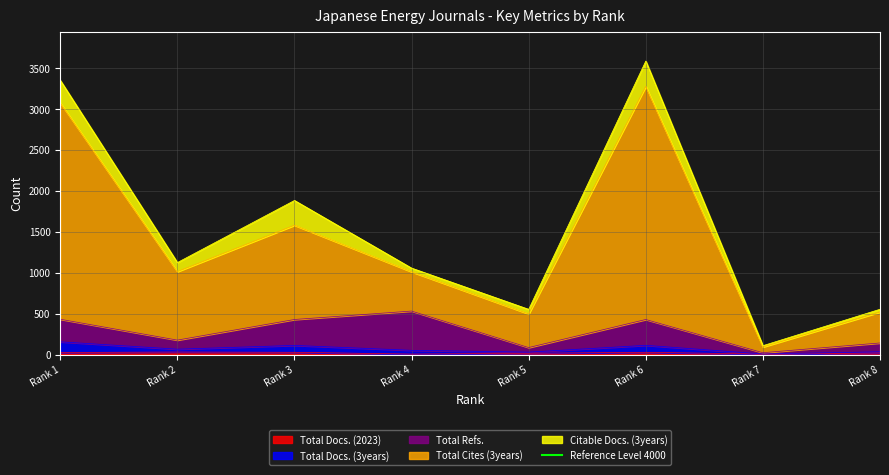

List the labels in order of Total Cites (3years) value, largest first.

Rank 6, Rank 1, Rank 3, Rank 2, Rank 4, Rank 8, Rank 5, Rank 7